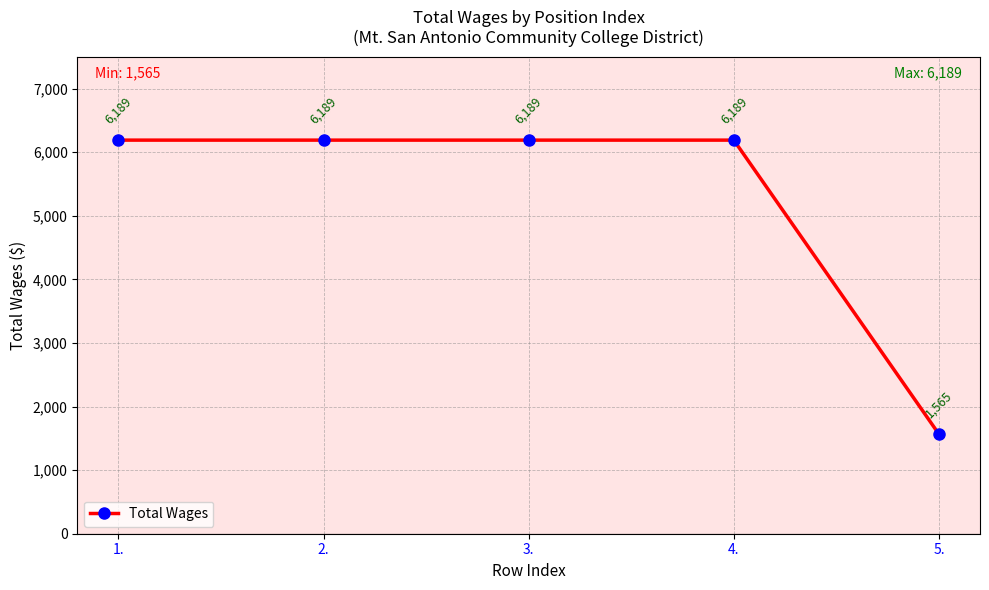

Reading left to right, transcribe all the data shown in this chart.

6189	6189	6189	6189	1565